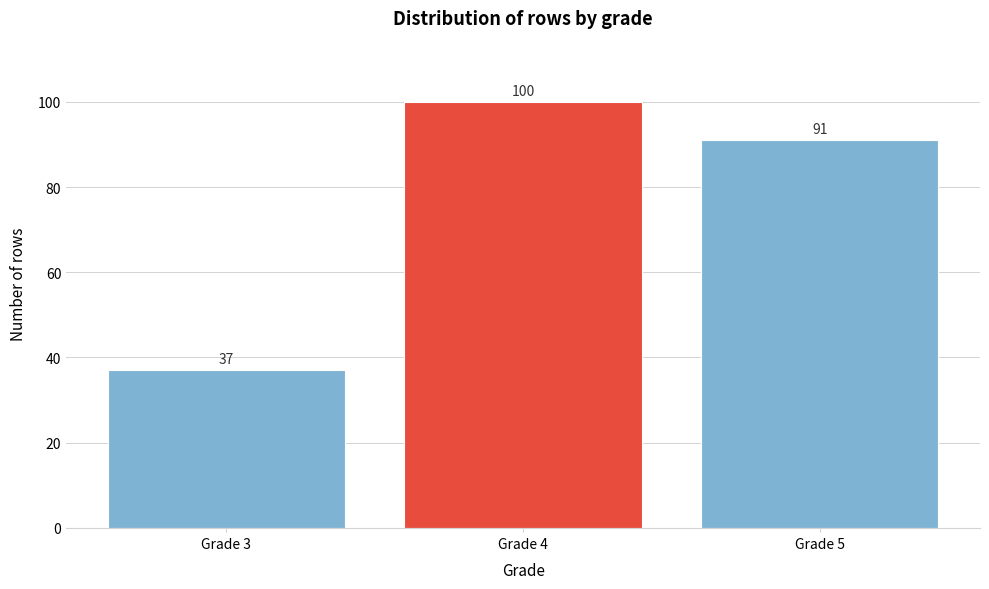

Reading right to left, what are all the values shown in this chart?

Grade 5=91	Grade 4=100	Grade 3=37